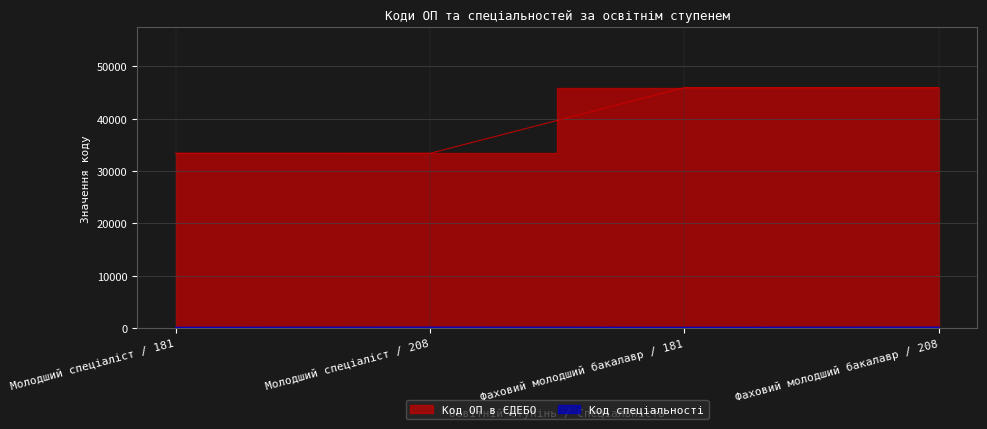

How many data points in Код спеціальності are less than 208?

2